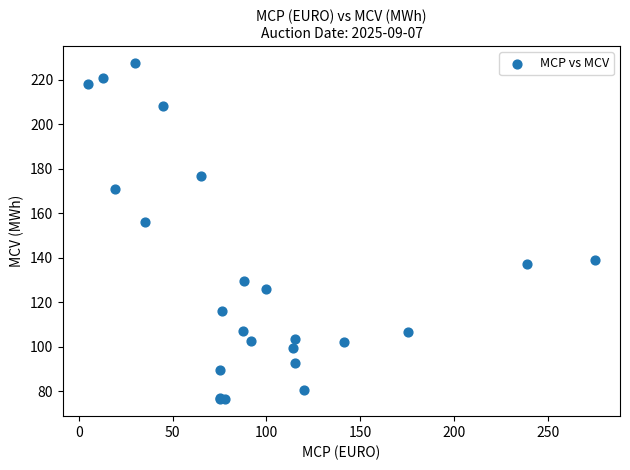

What Y value in the scatter plot is closest to 151?

155.9